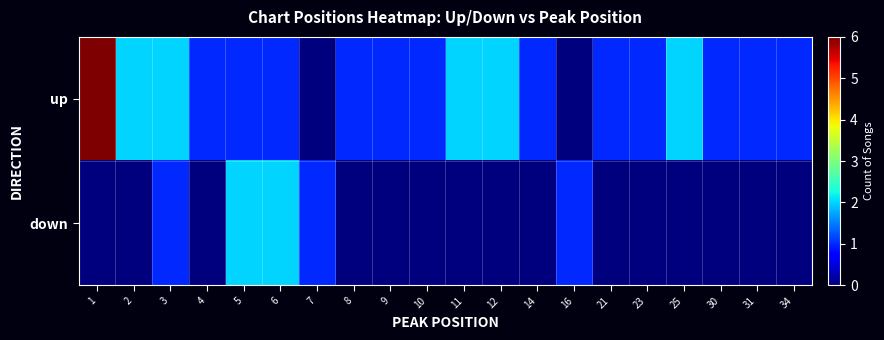

Reading left to right, what are all the values shown in this chart?

up: 1=6	2=2	3=2	4=1	5=1	6=1	7=0	8=1	9=1	10=1	11=2	12=2	14=1	16=0	21=1	23=1	25=2	30=1	31=1	34=1
down: 1=0	2=0	3=1	4=0	5=2	6=2	7=1	8=0	9=0	10=0	11=0	12=0	14=0	16=1	21=0	23=0	25=0	30=0	31=0	34=0